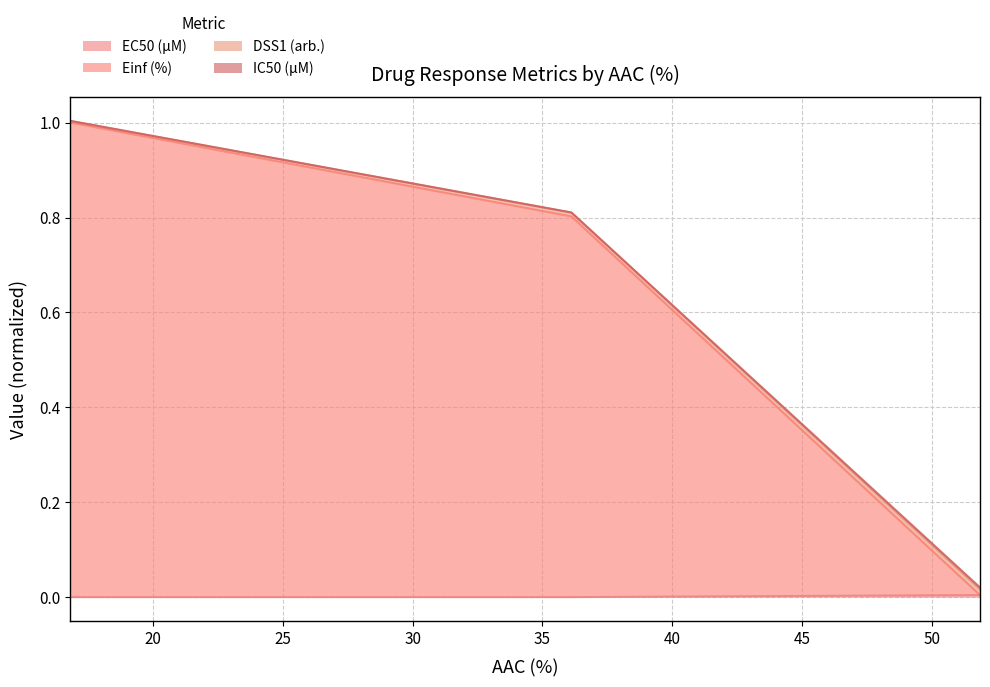

Which series has the widest spread of values?

Einf (%)